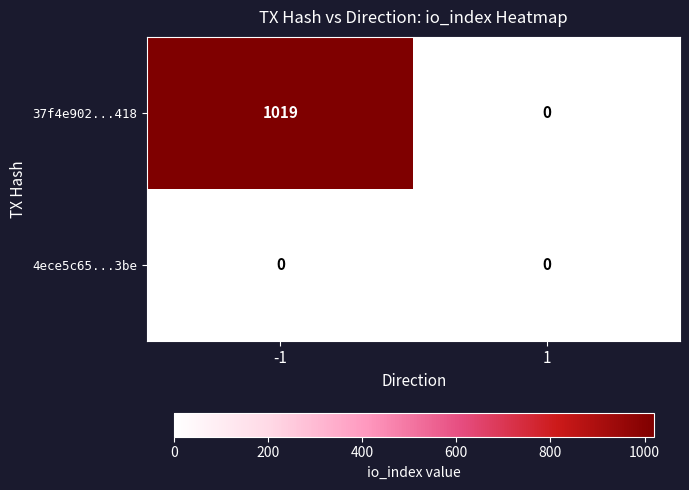

Which series has the largest total across all categories?

37f4e902...418